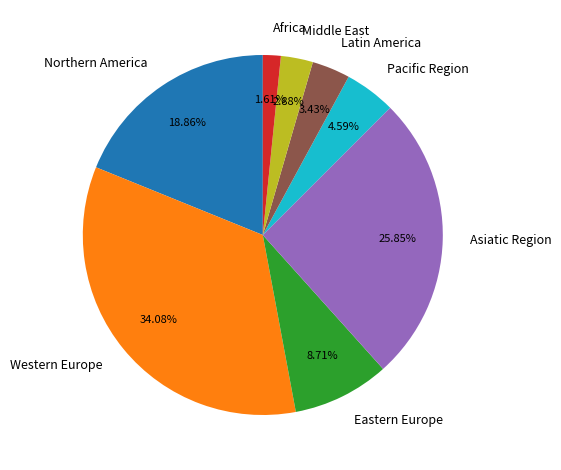

How many slices are in this pie chart?

8